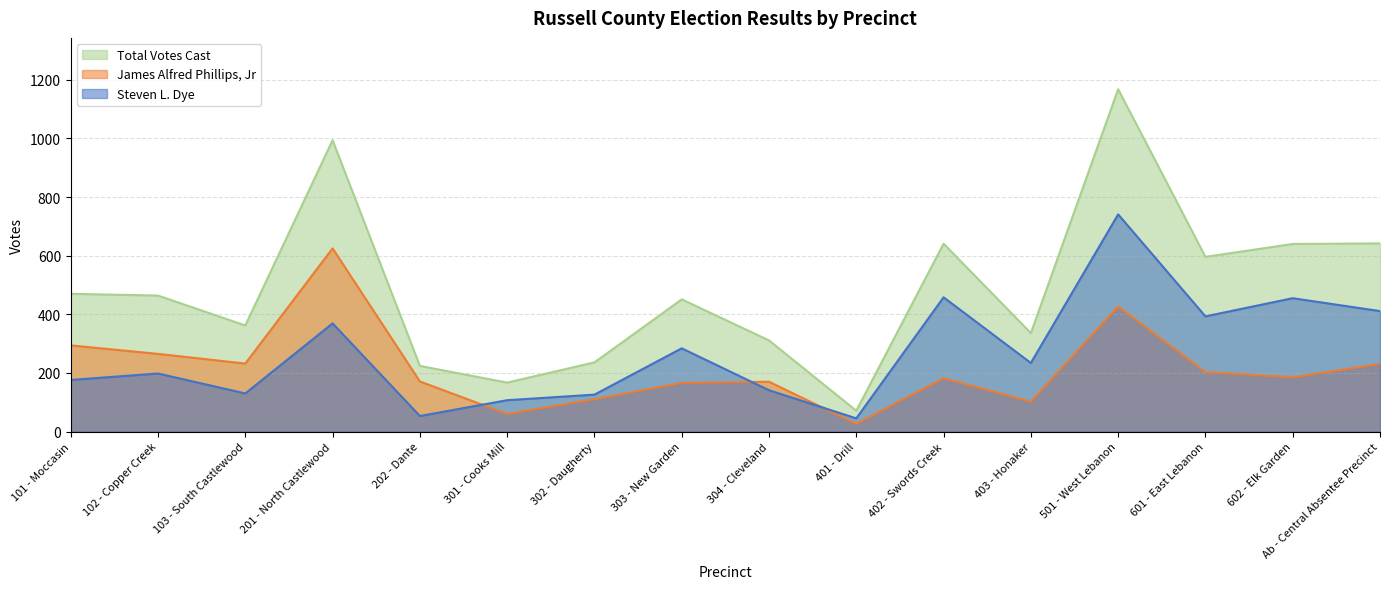

What is the approximate value of Steven L. Dye at 403 - Honaker, to the nearest 50?

250